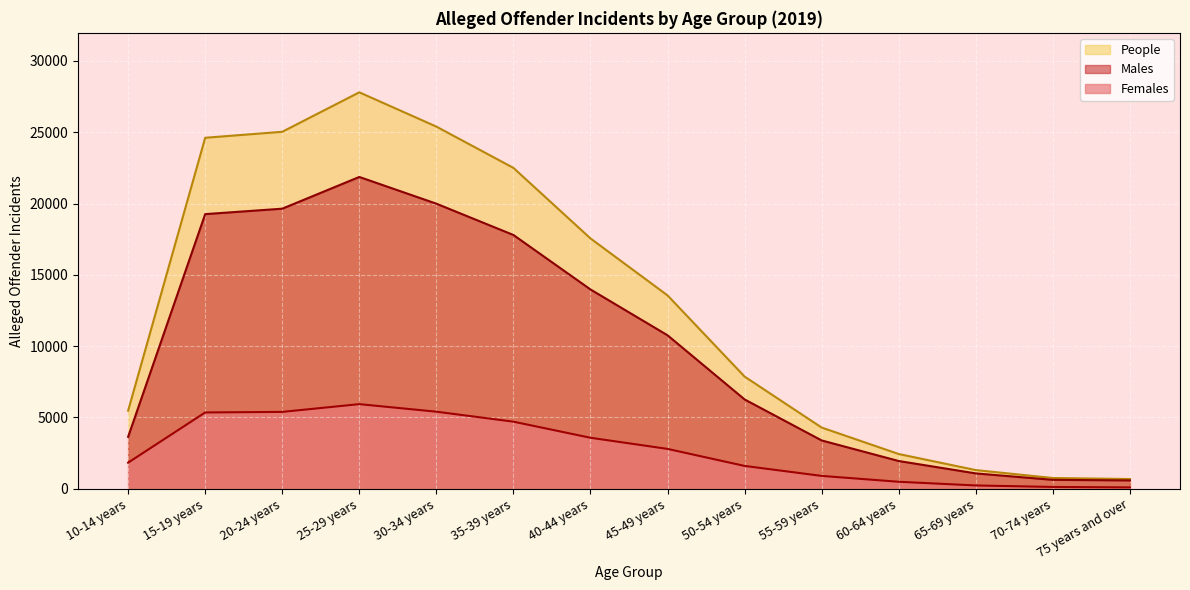

Rank the series by their maximum value, from lowest to highest.

Females, Males, People